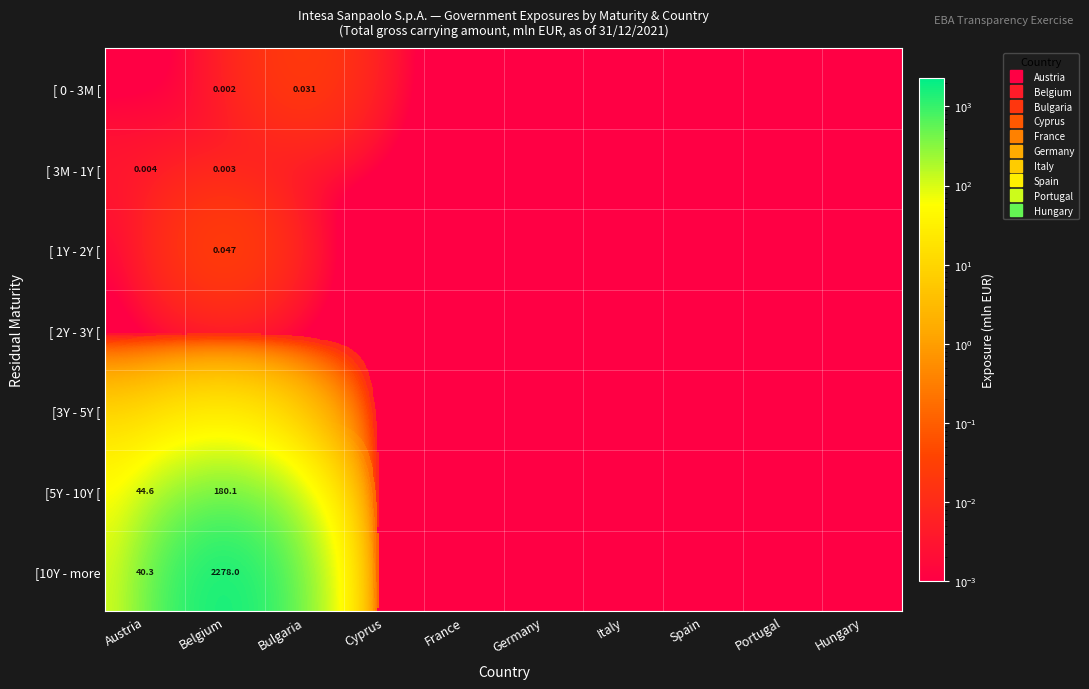

The [ 0 - 3M [ series shows -0.0 at Germany. True or false?

False